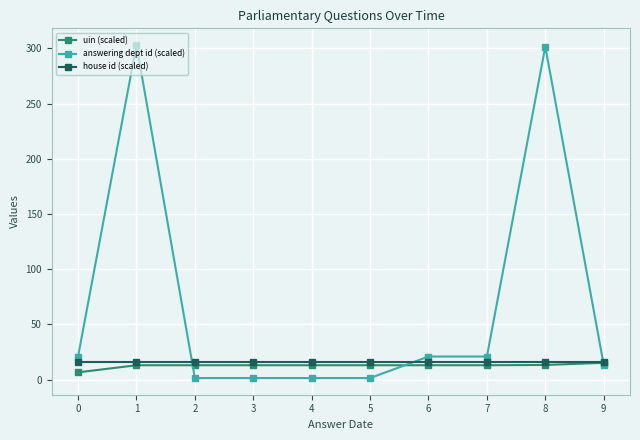

True or false: answering dept id (scaled) has more than 1 interior local peaks.

True